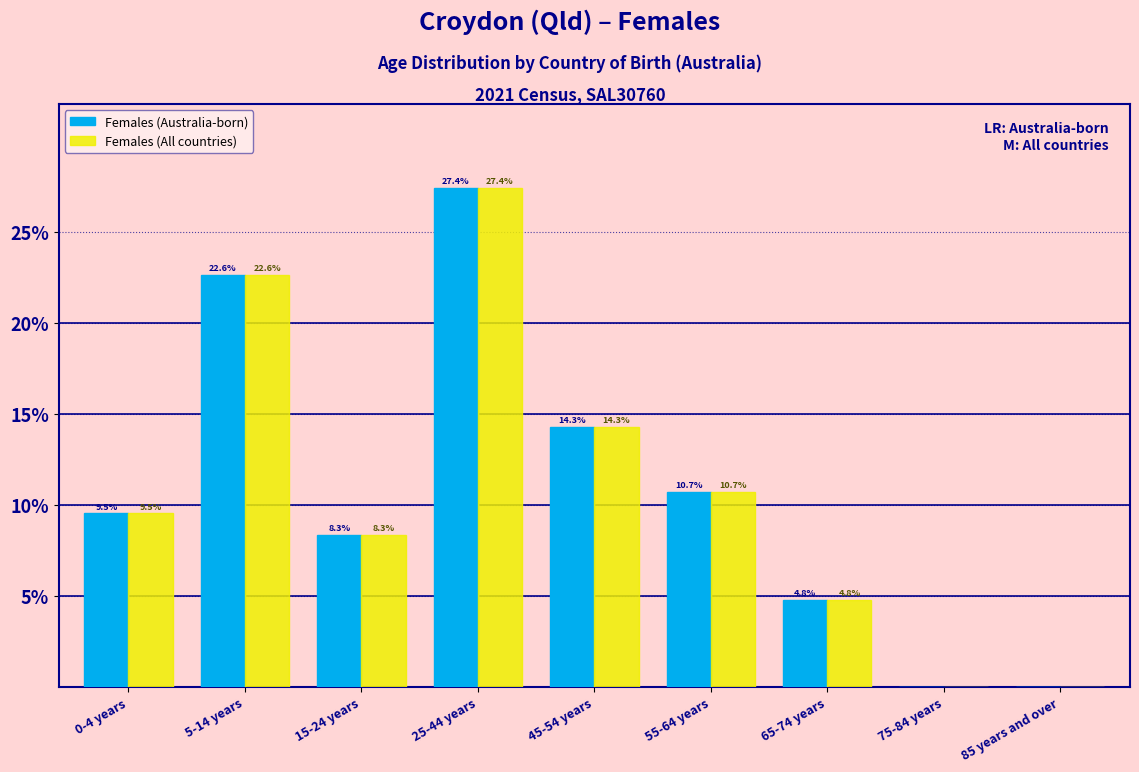

What is the greatest value displayed?

27.4